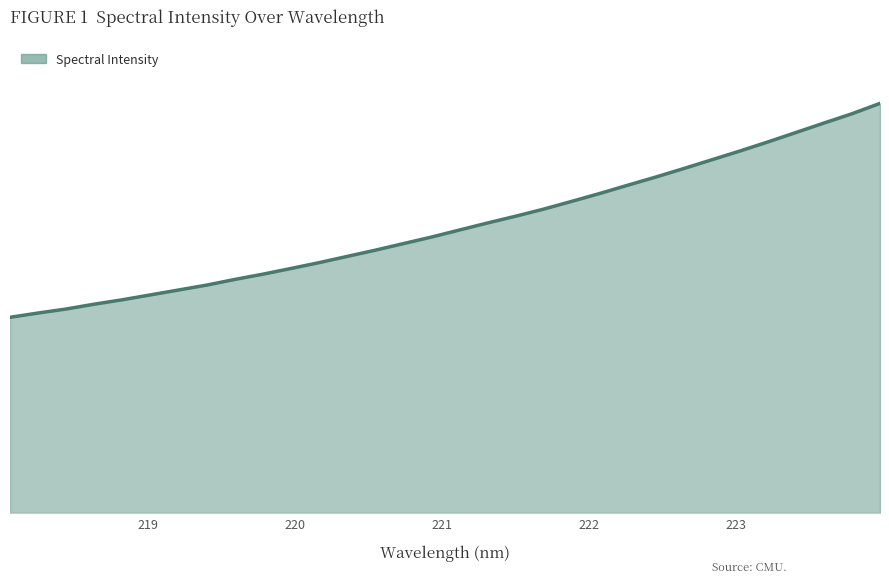

Does the chart have visible grid lines?

No